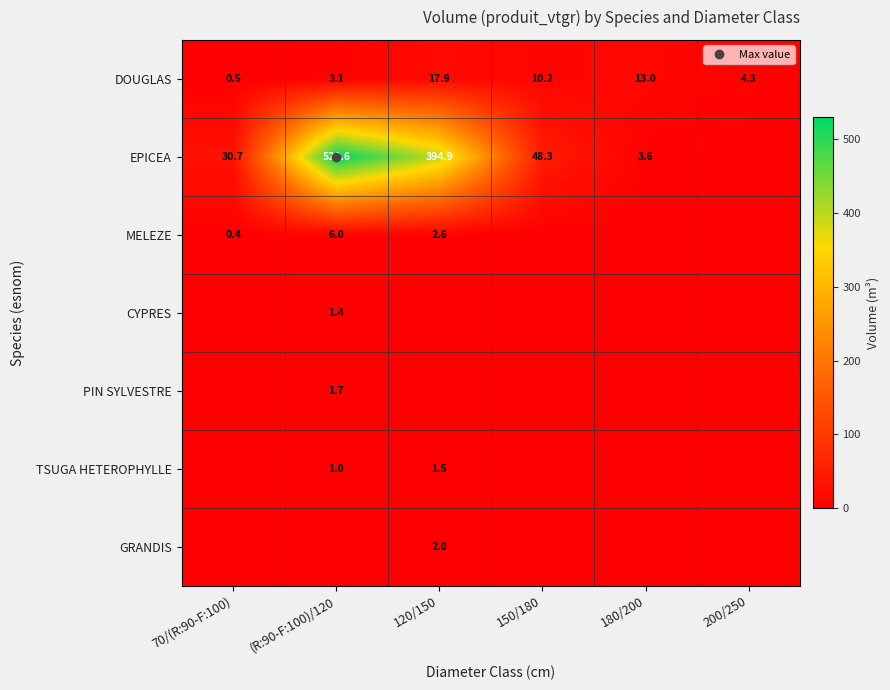

Between 70/(R:90-F:100) and 120/150, which series saw the biggest shift?

EPICEA